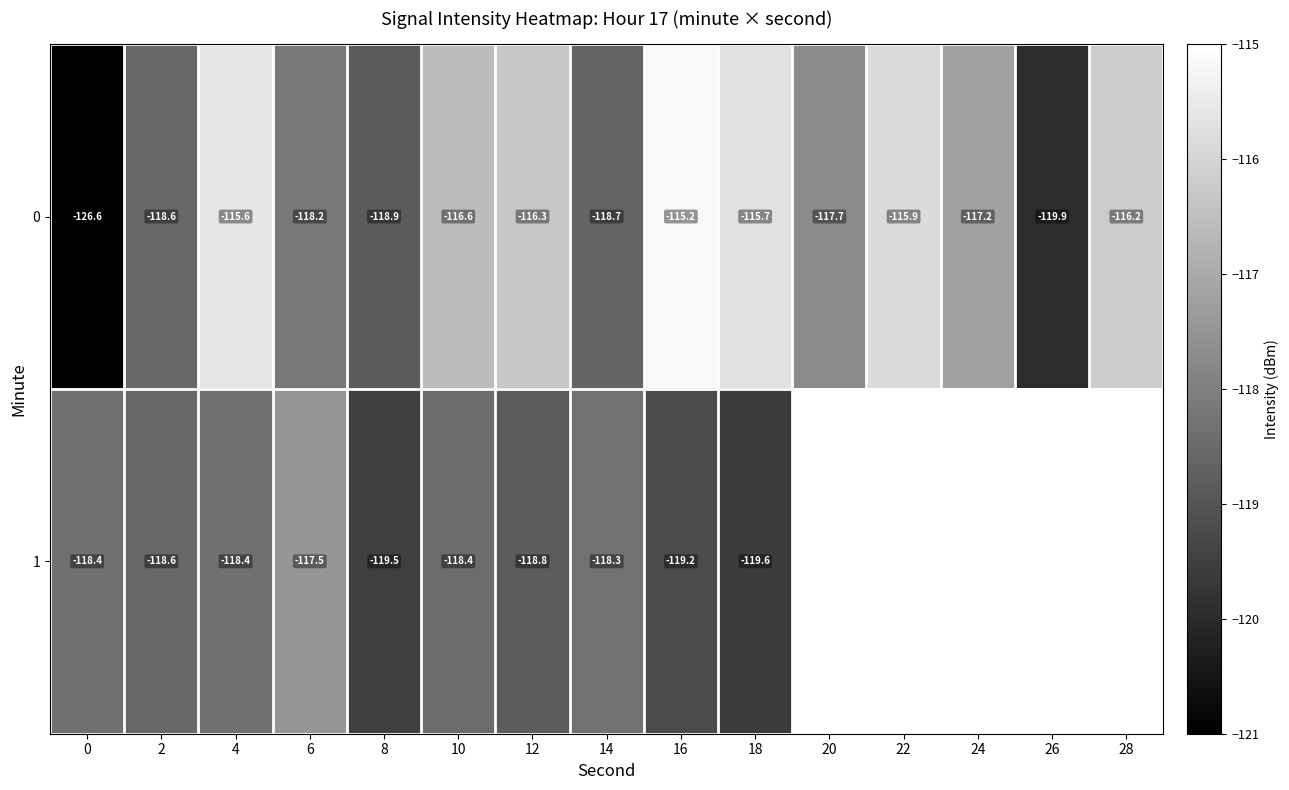

Which has a higher value, 14 or 16?

16